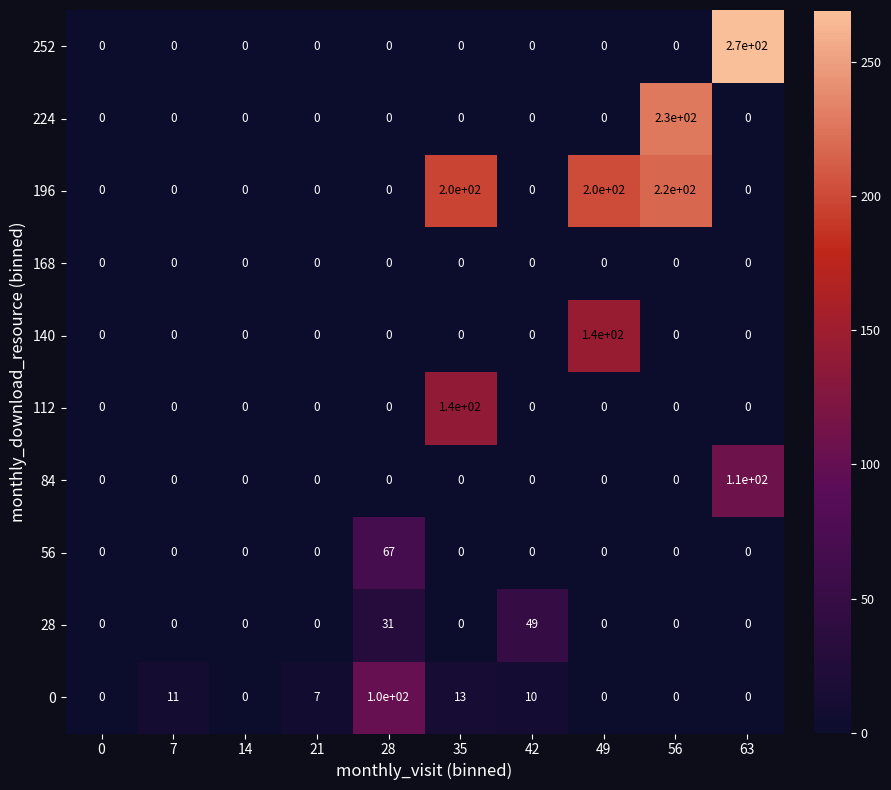

How many categories are shown in the chart?

10